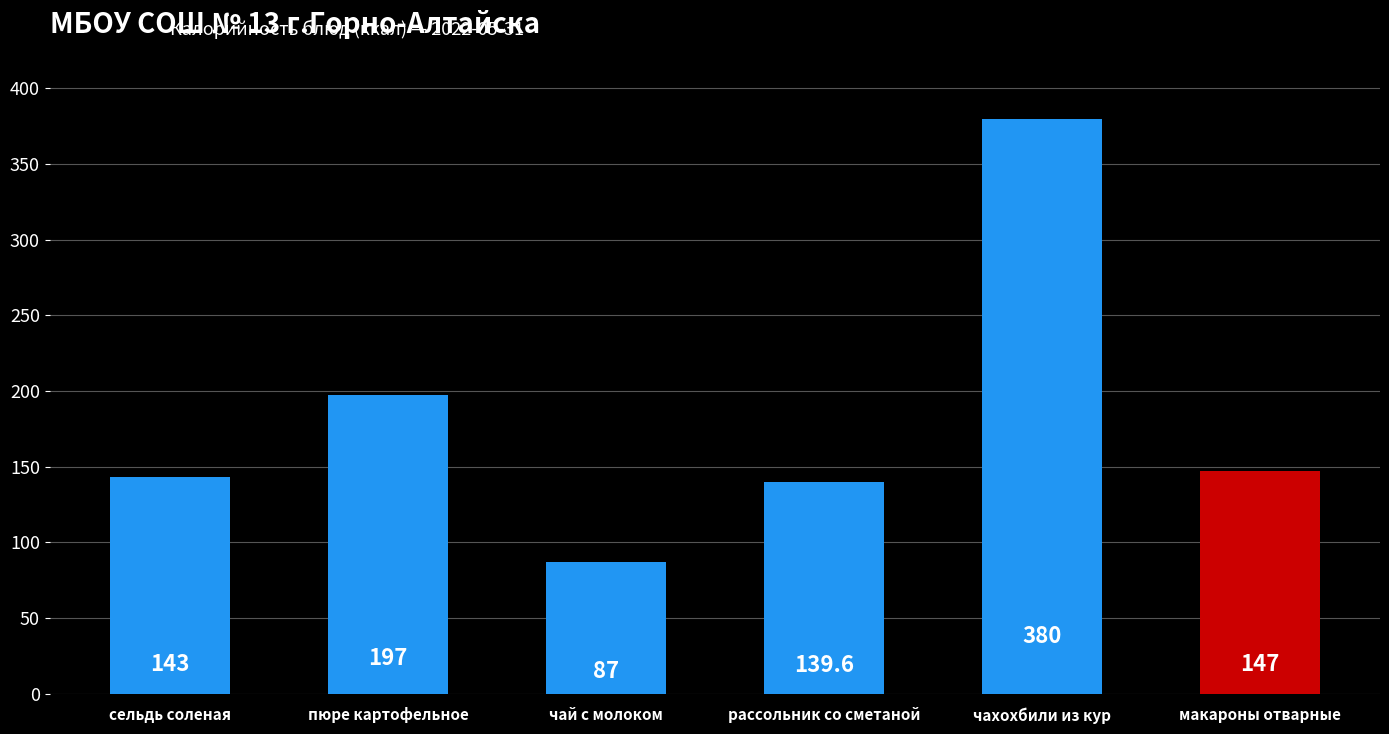

At which label is the value closest to 233?

пюре картофельное